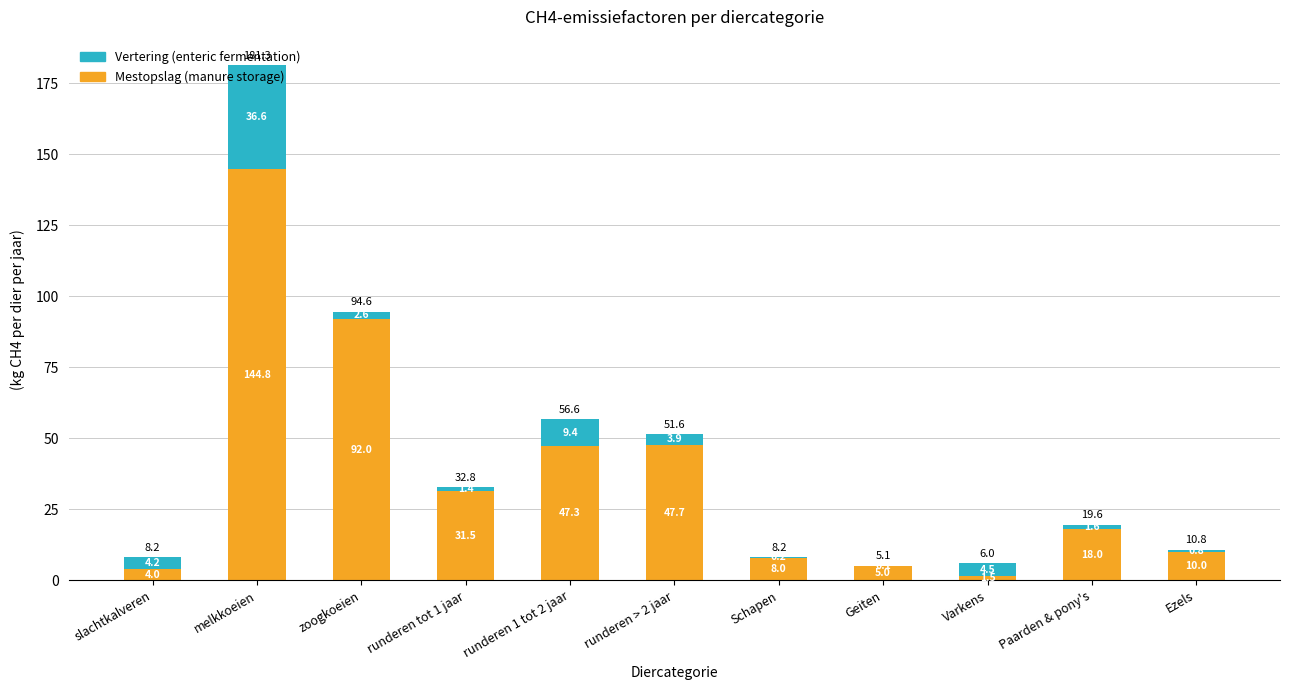

What is the total value across all series at runderen > 2 jaar?

51.6